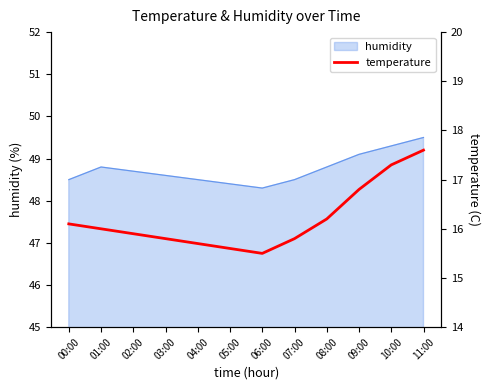

The chart shows a value of 6.6 at 10:00. True or false?

False